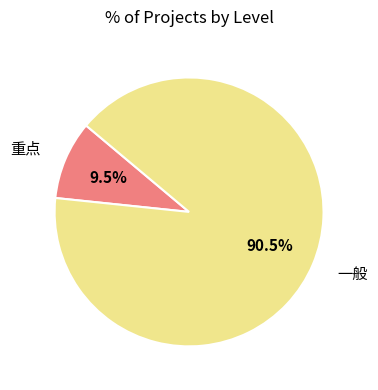

Is there any slice that represents more than half of the pie?

Yes